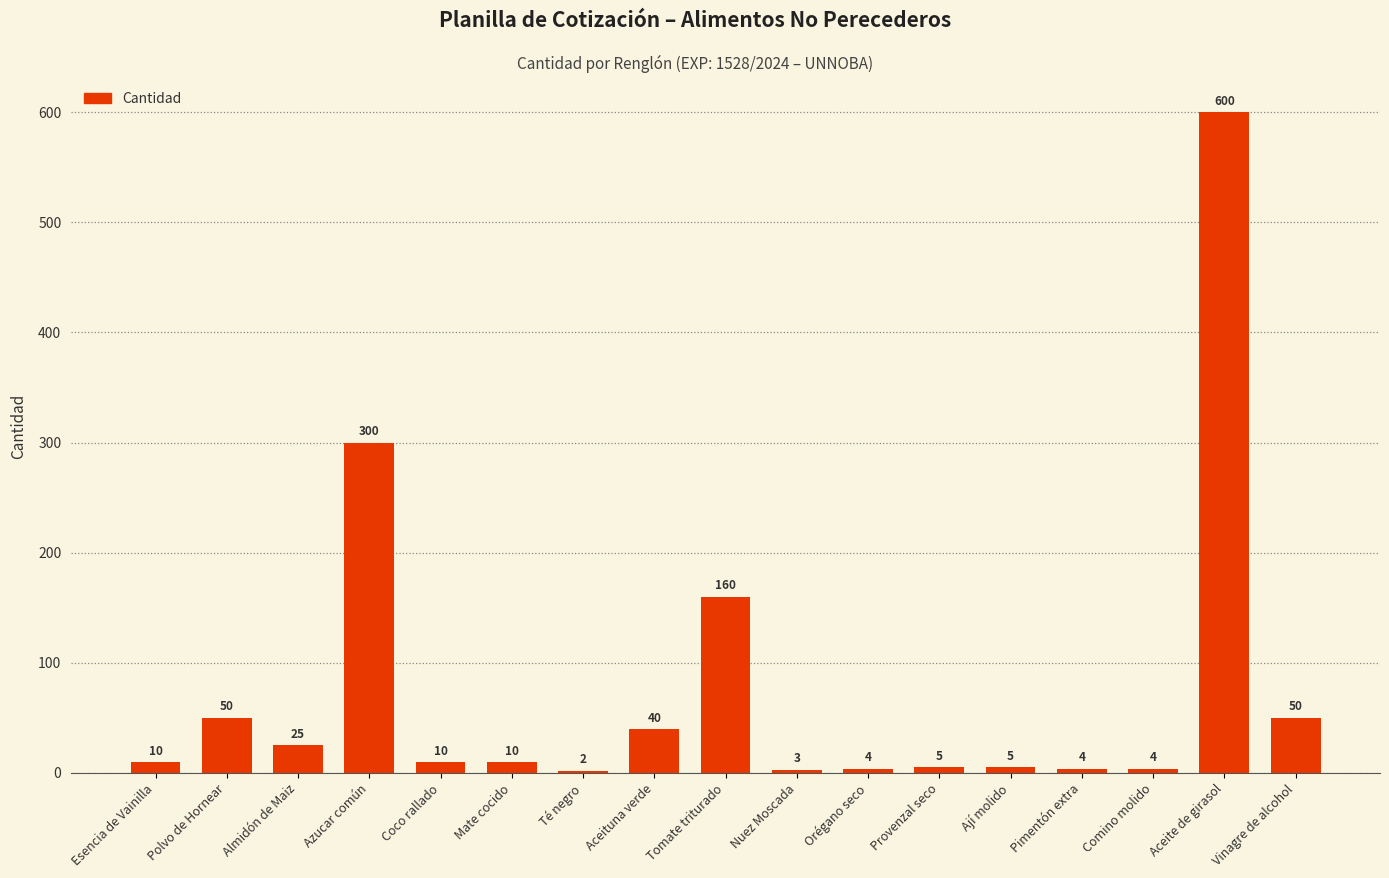

Is it true that the value at Almidón de Maiz is 25?

True